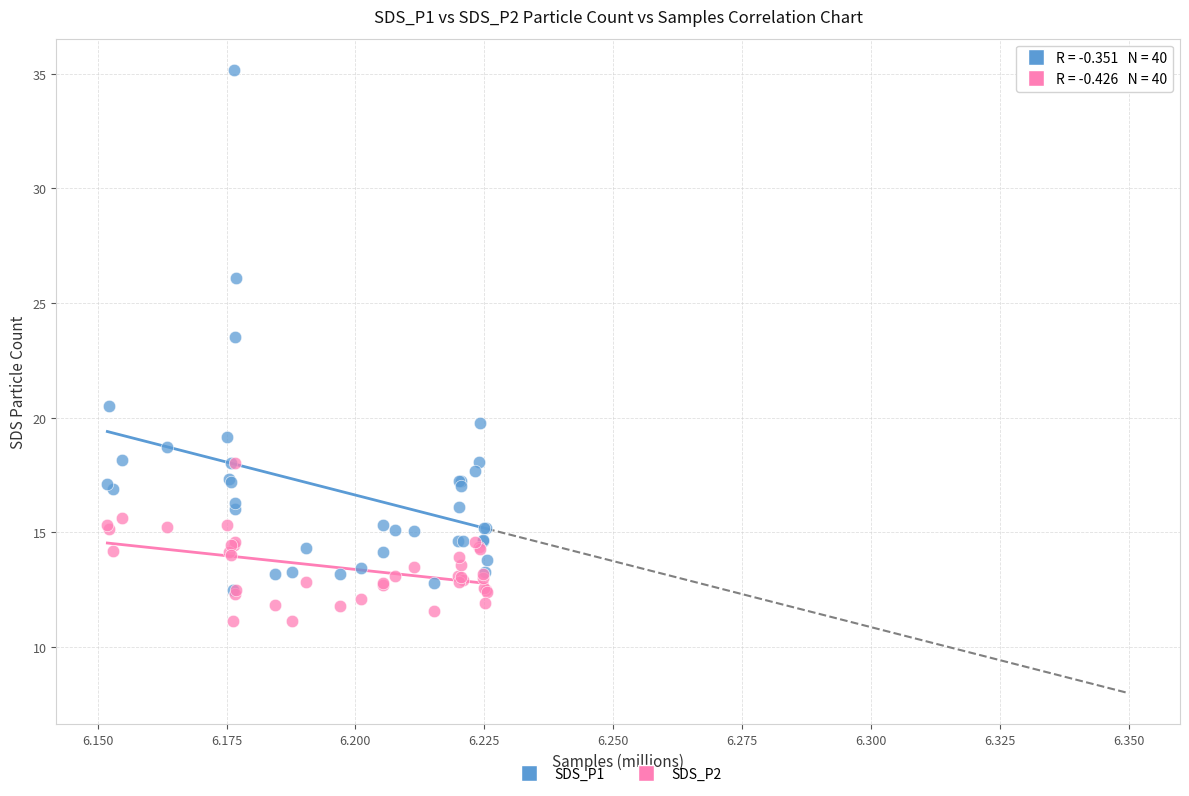

Across all series, what Y value is closest to 23?

23.5